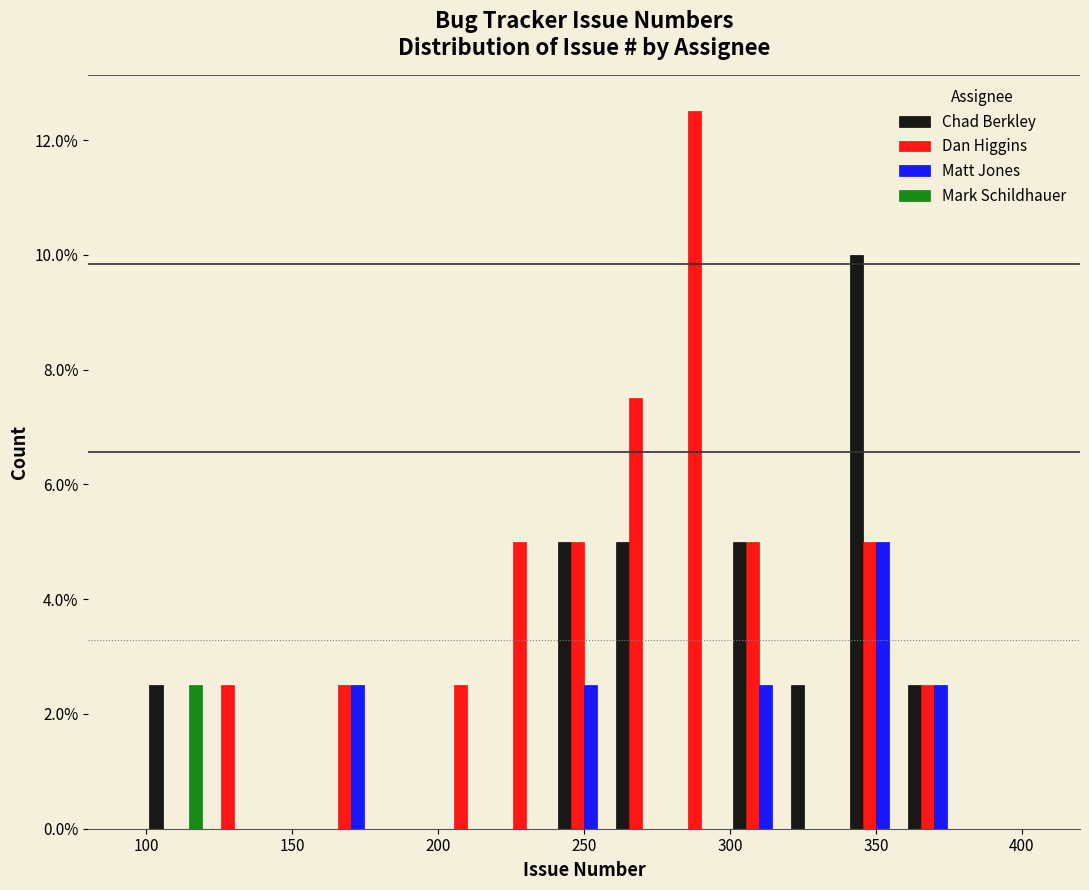

In the Mark Schildhauer series, which range on the x-axis has the tallest bar?

100 to 120